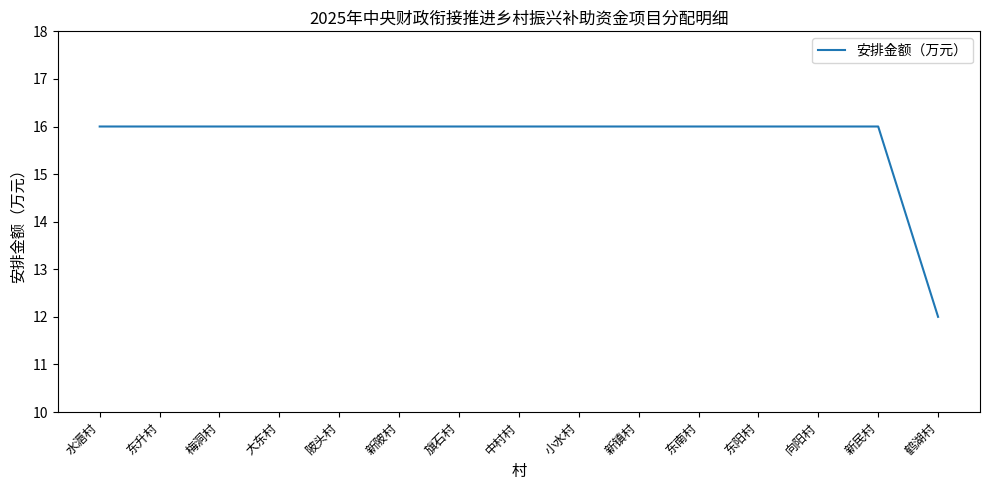

What is the maximum value shown in the chart?

16